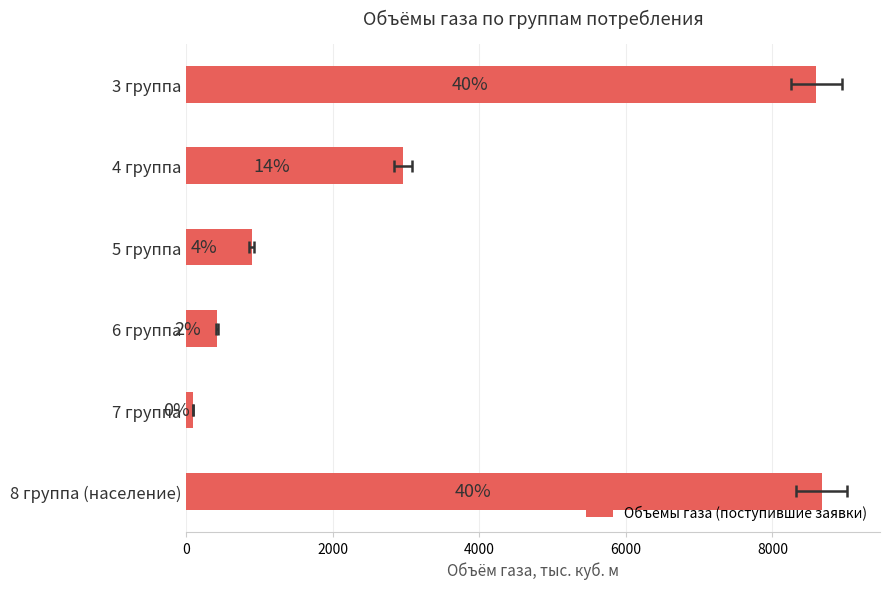

What is the greatest value displayed?

8670.0